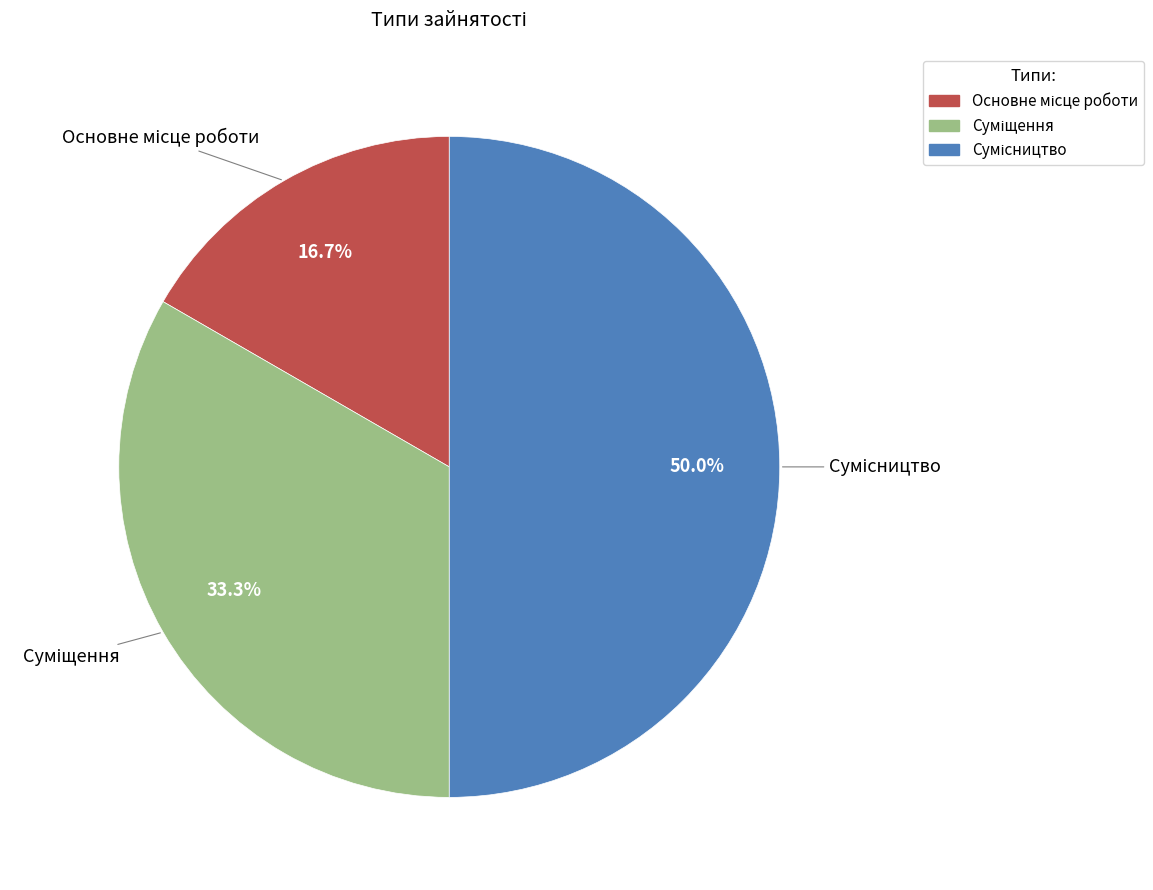

Count the number of slices in the pie.

3